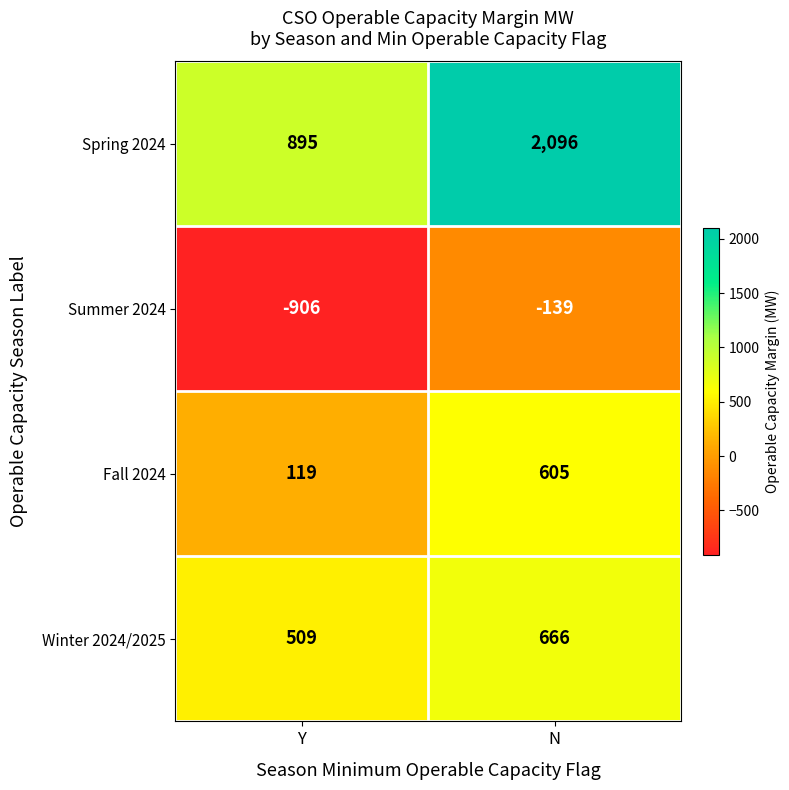

Rank the series at N from highest to lowest value.

Spring 2024, Winter 2024/2025, Fall 2024, Summer 2024